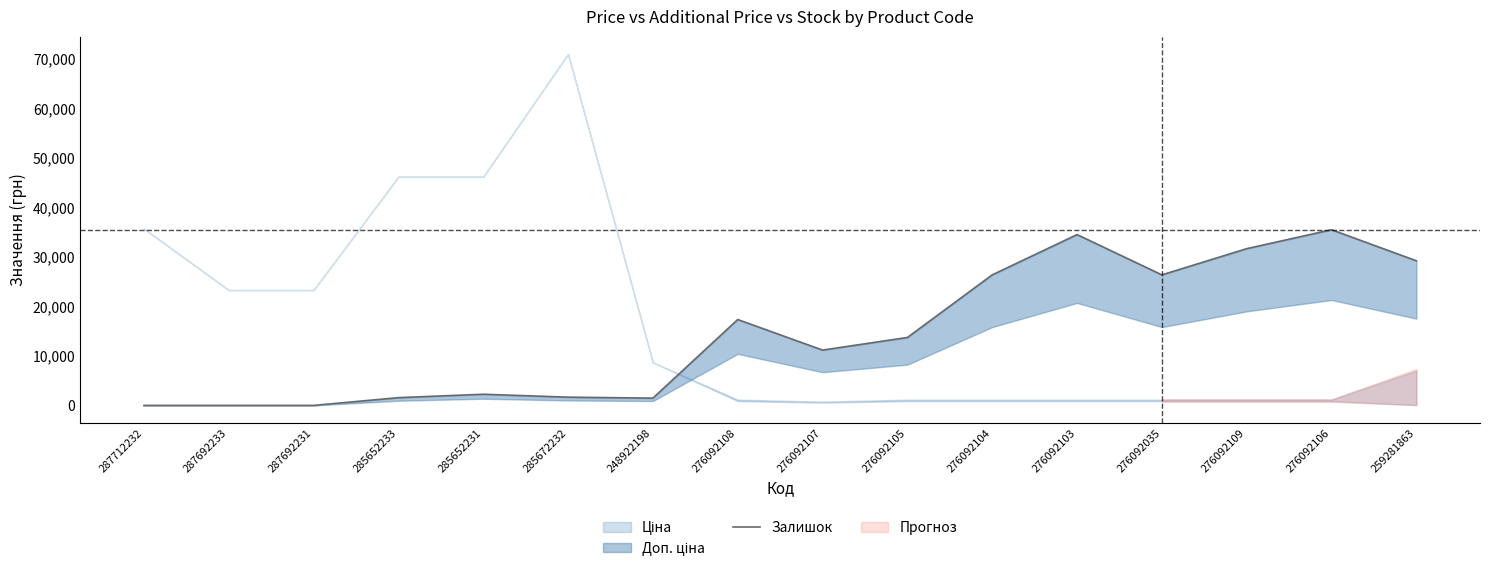

The value at 276092109 is 31633.5. True or false?

True